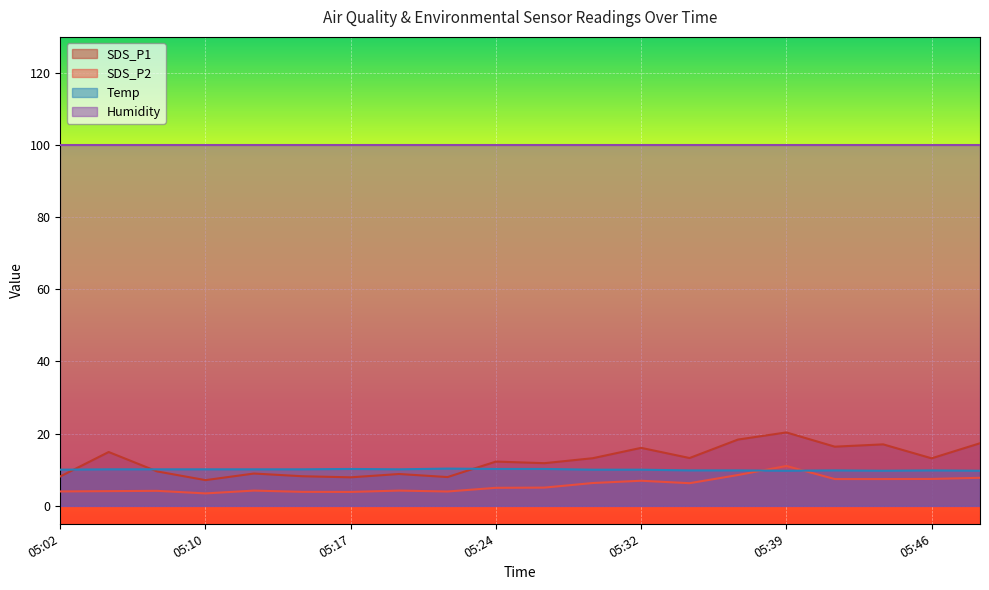

How many interior local valleys does the SDS_P1 series have?

7